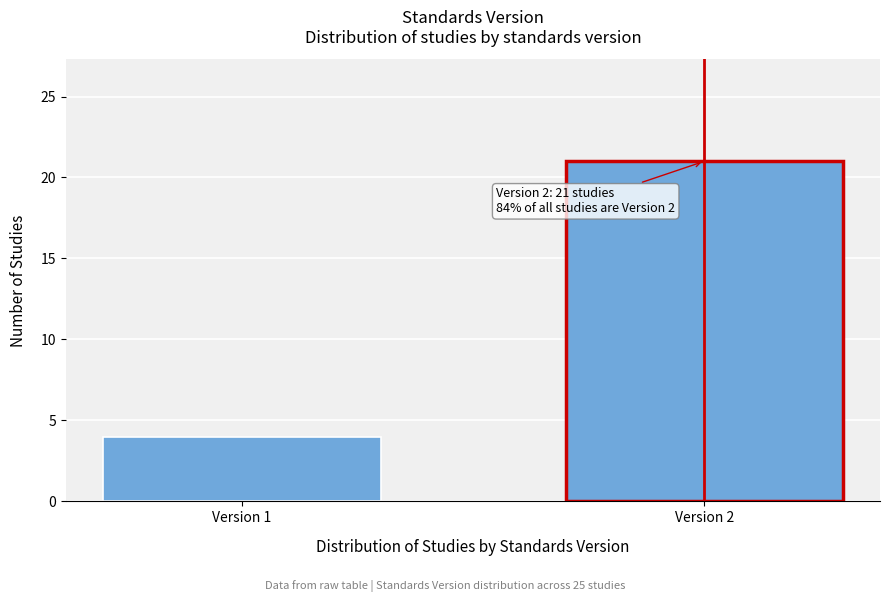

Reading left to right, transcribe all the data shown in this chart.

4	21